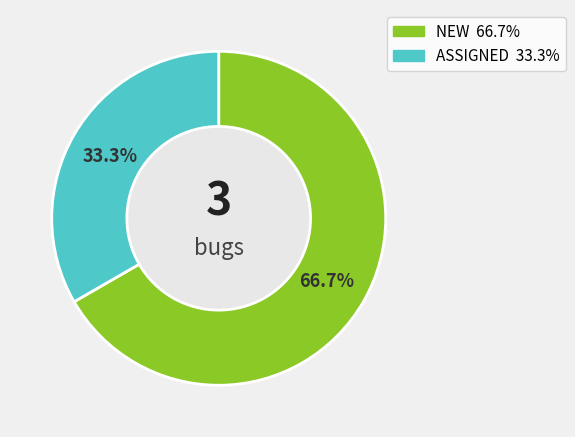

Is there any slice that represents more than half of the pie?

Yes